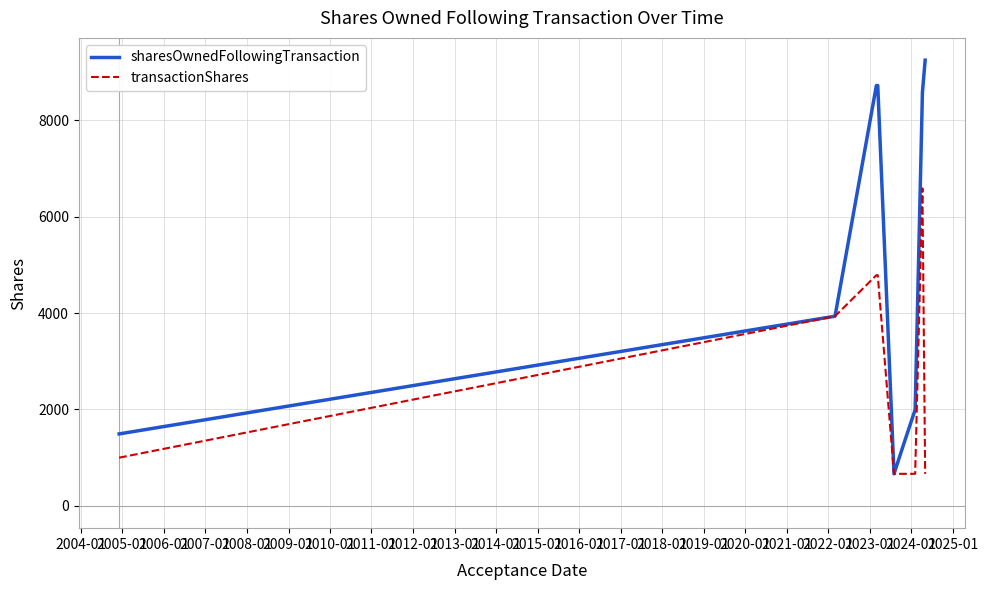

What is the minimum value shown in the chart?

665